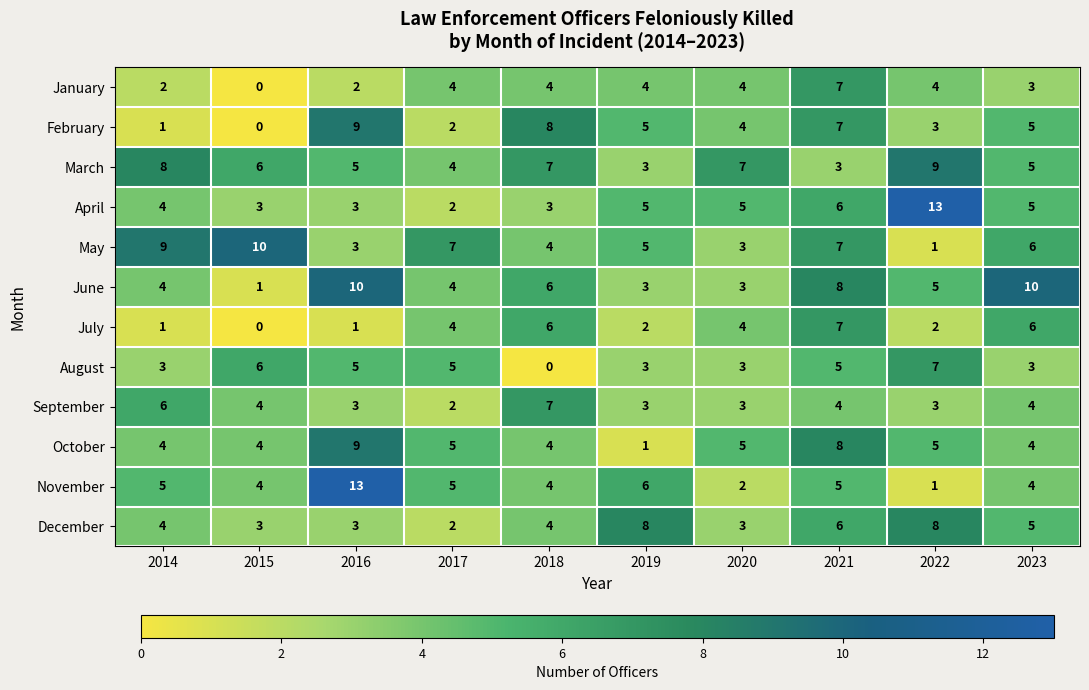

What is the average value of the November series?

5